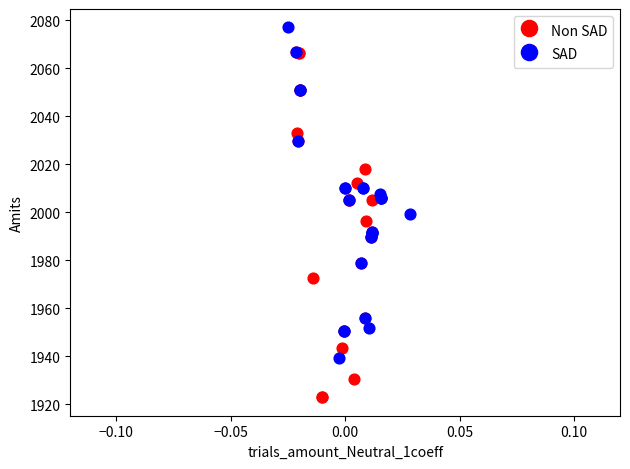

Which series reaches the minimum Y coordinate?

Non SAD